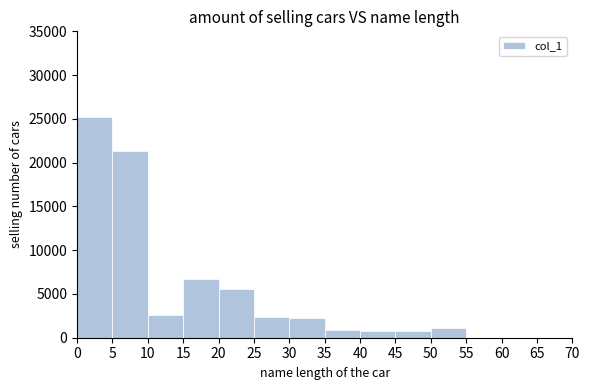

Reading left to right, list every bar in this chart as the range it spans on the x-axis followed by its height. The values are not printed on the chart, so give them approximately, as read against the axis.

0 to 5: 25000
5 to 10: 21500
10 to 15: 2500
15 to 20: 6500
20 to 25: 5500
25 to 30: 2500
30 to 35: 2000
35 to 40: 1000
40 to 45: 500
45 to 50: 1000
50 to 55: 1000
55 to 60: 0
60 to 65: 0
65 to 70: 0